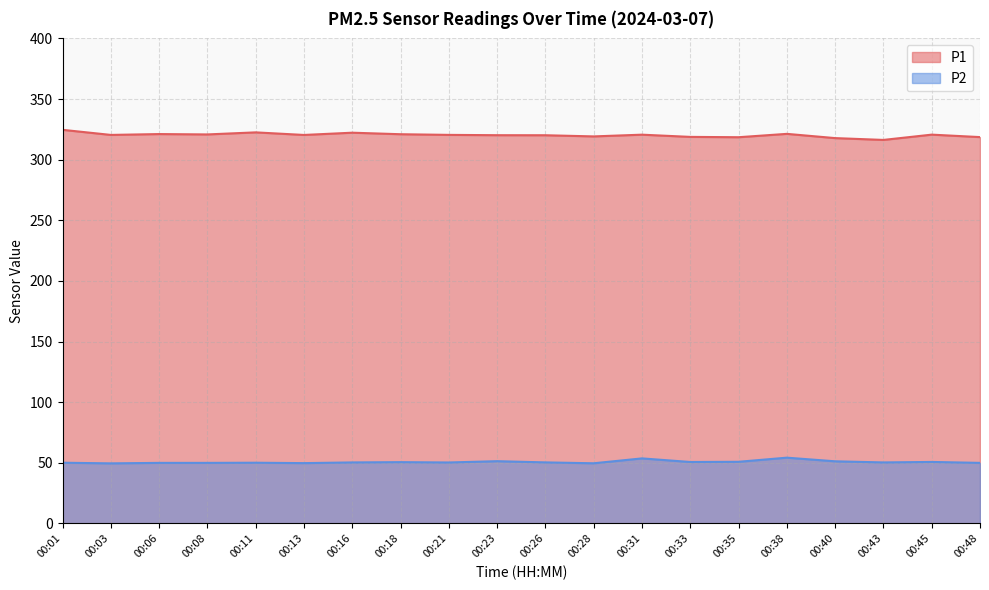

What is the minimum value shown in the chart?

49.5